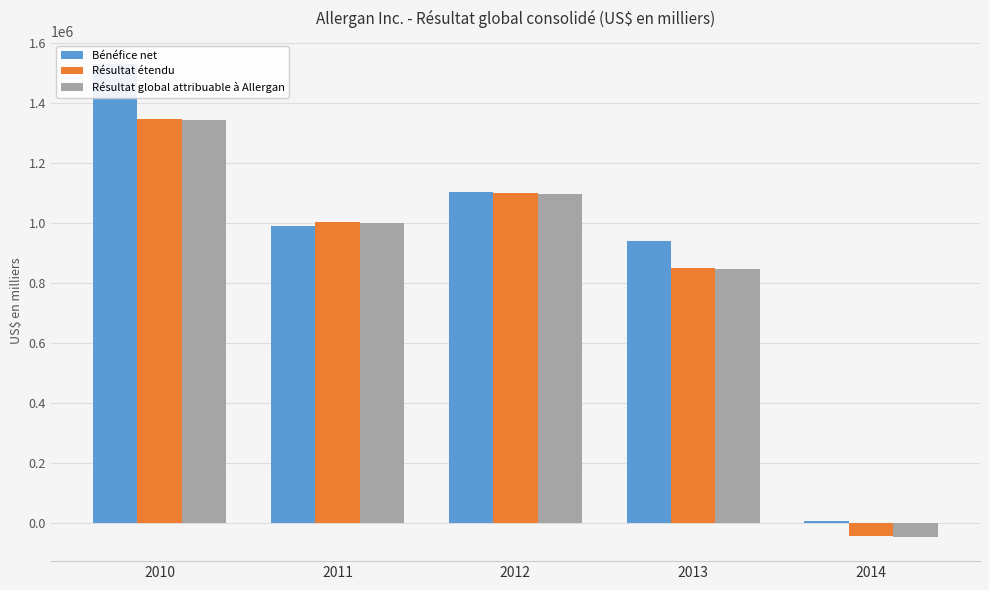

Does the chart contain any negative values?

Yes